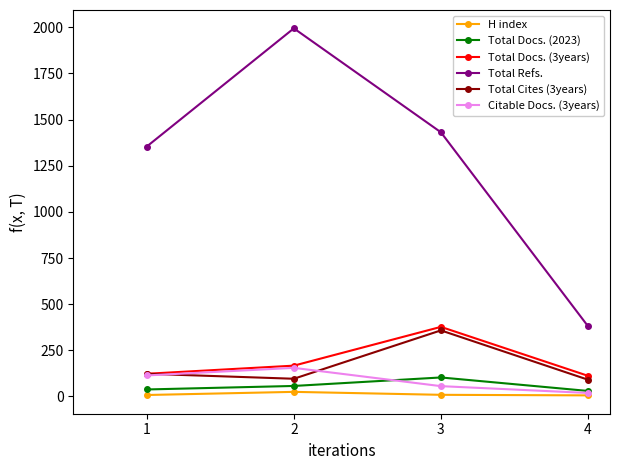

What is the maximum value shown in the chart?

1994